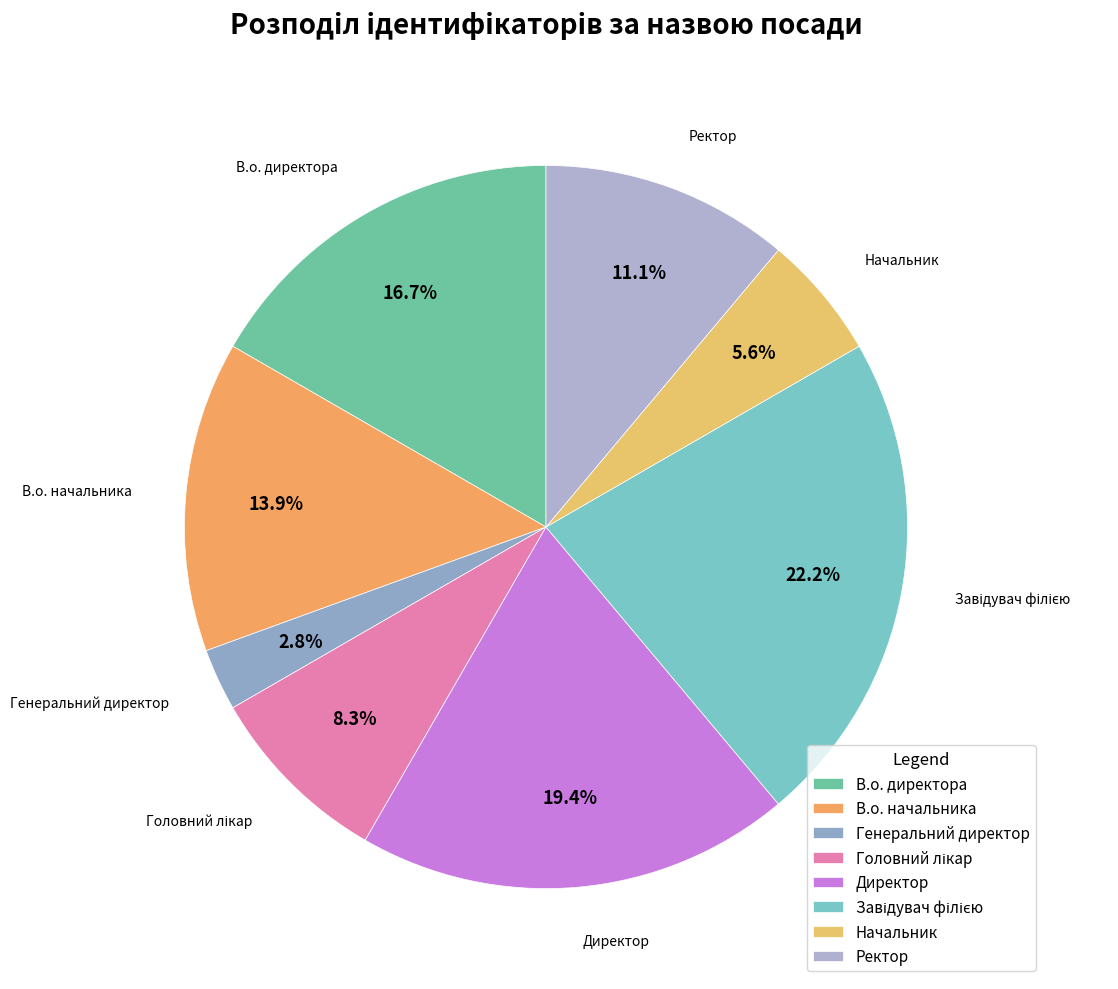

Count the number of slices in the pie.

8